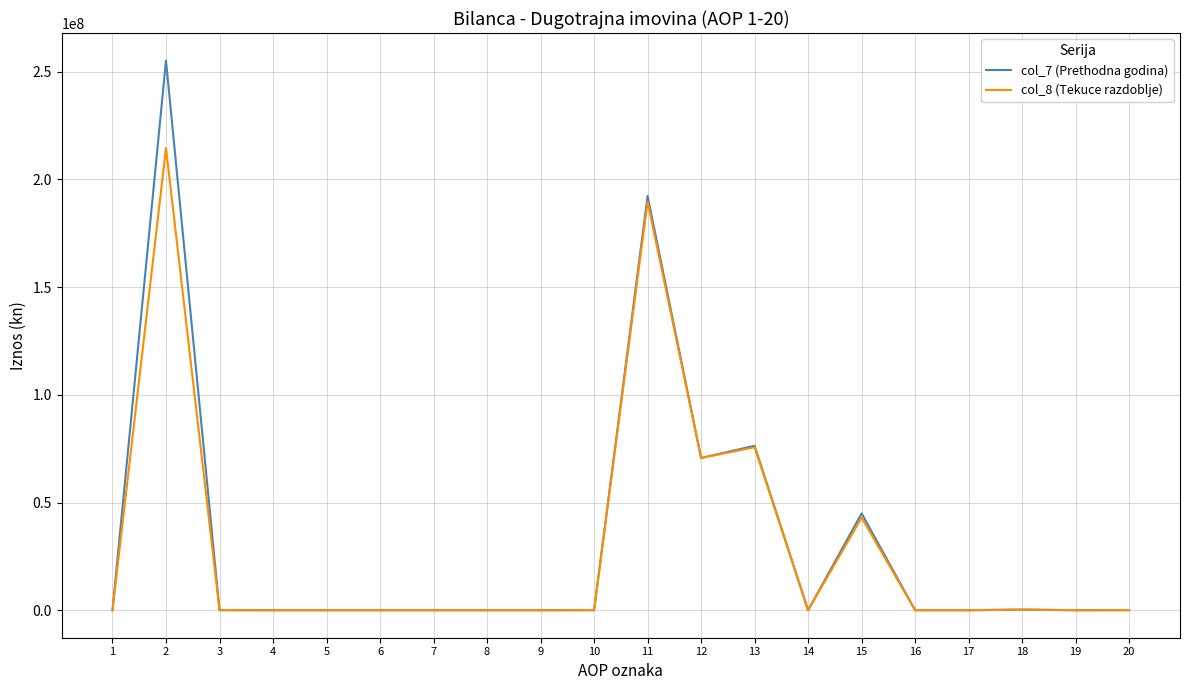

List the series in order of their overall mean, lowest first.

col_8 (Tekuce razdoblje), col_7 (Prethodna godina)